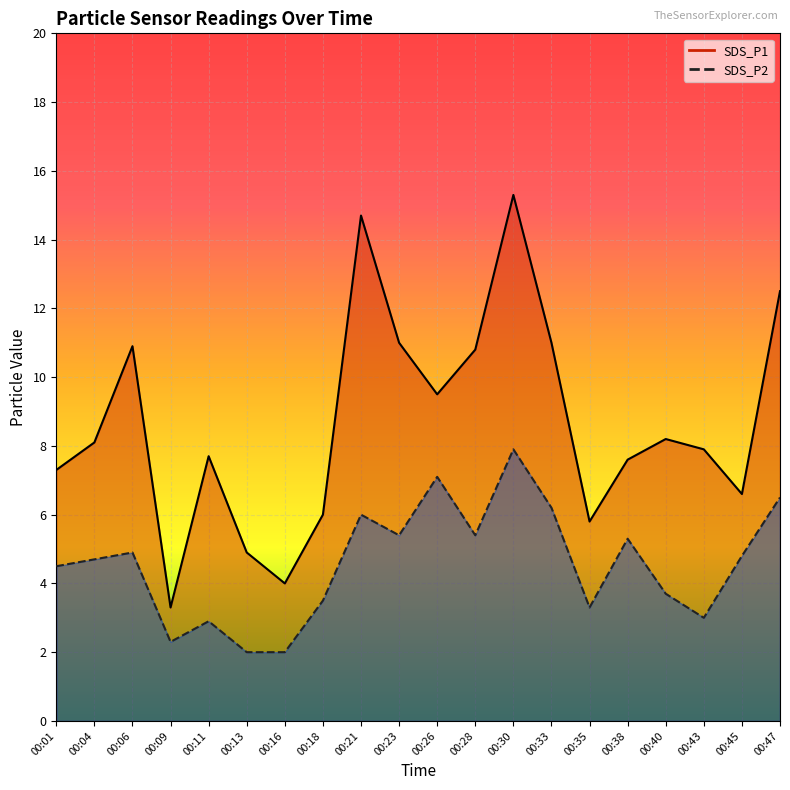

What is the value of the SDS_P2 line point at the 13th from the left?

7.9